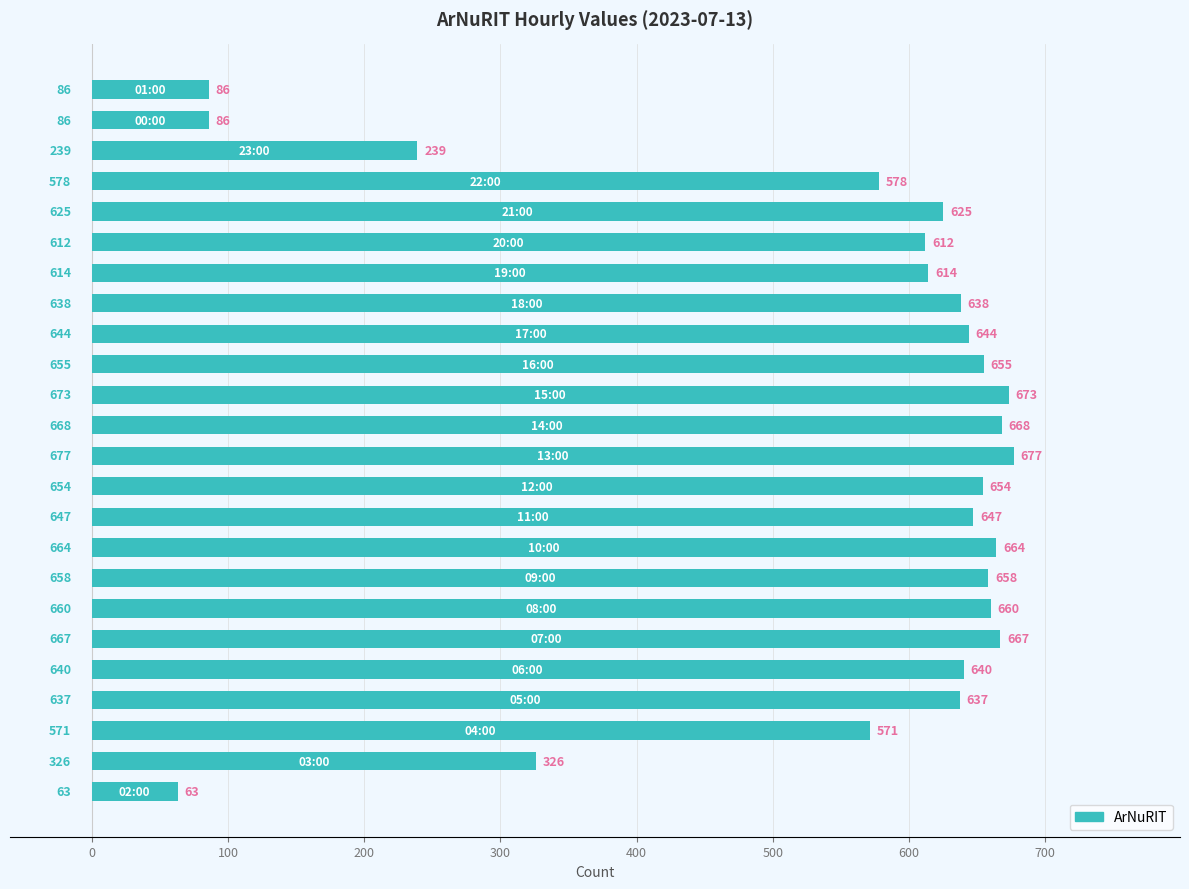

Does the chart contain any negative values?

No